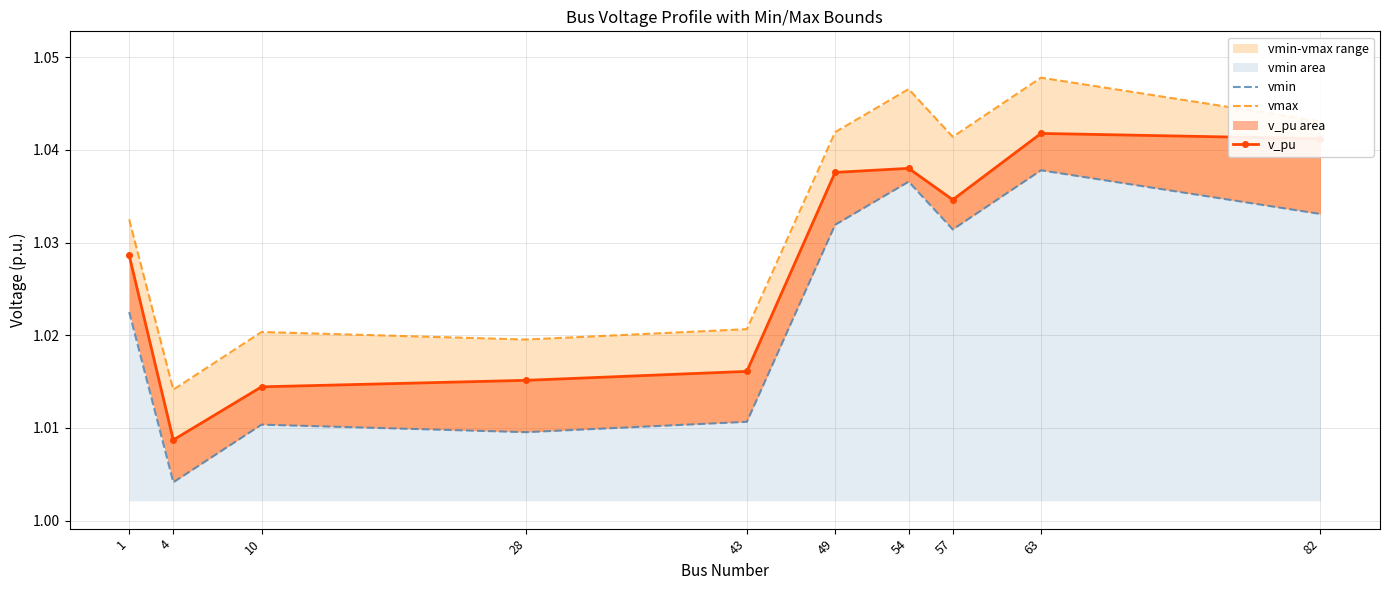

Does the chart have visible grid lines?

Yes